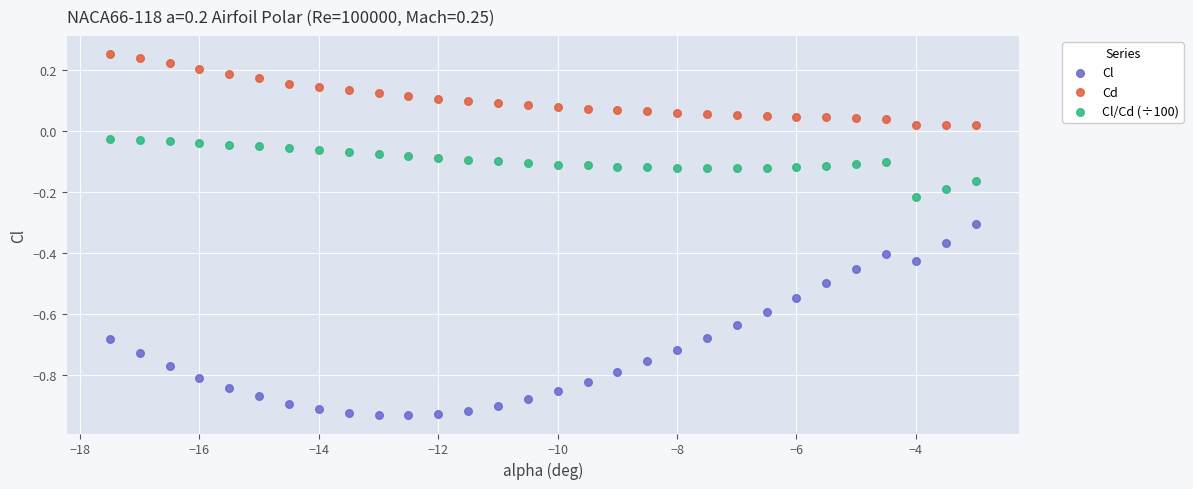

Which series contains the highest Y value?

Cd